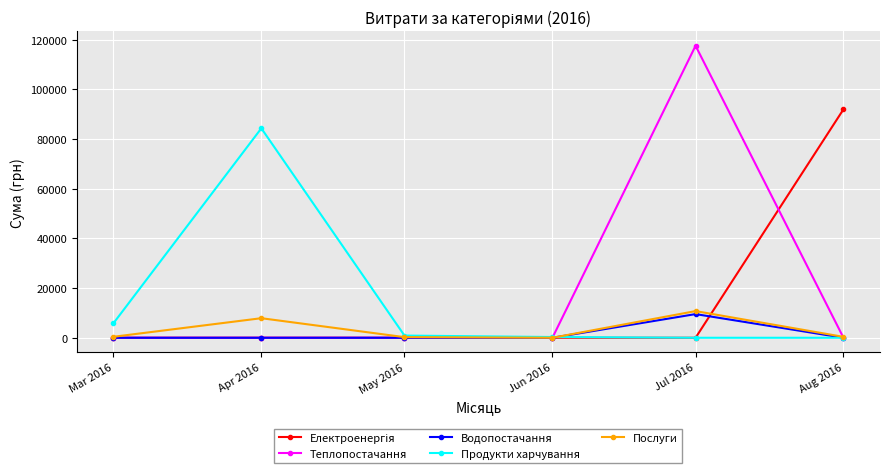

What is the maximum value shown in the chart?

117568.8